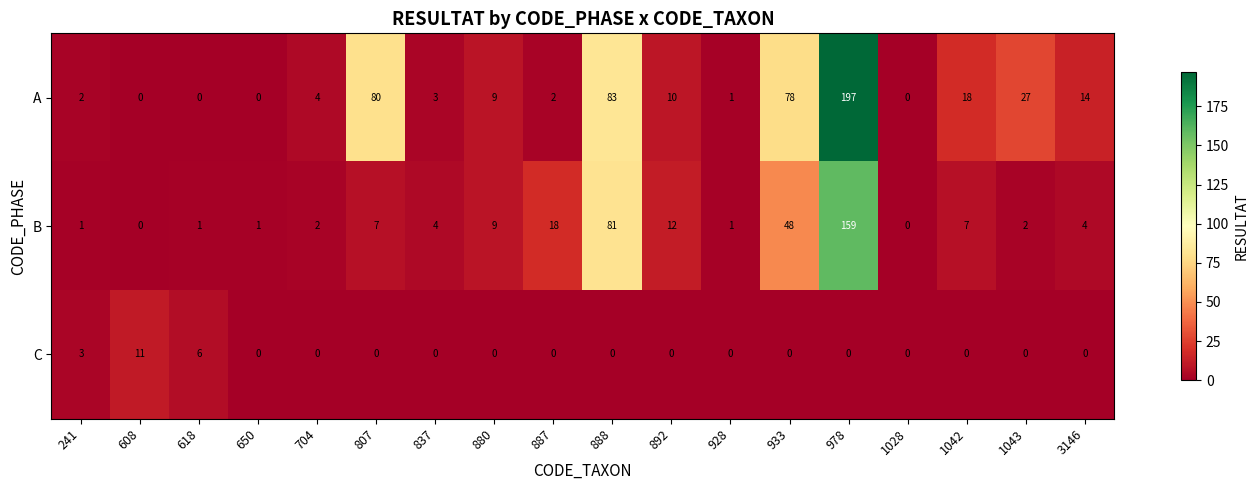

How many values in B are above zero?

16